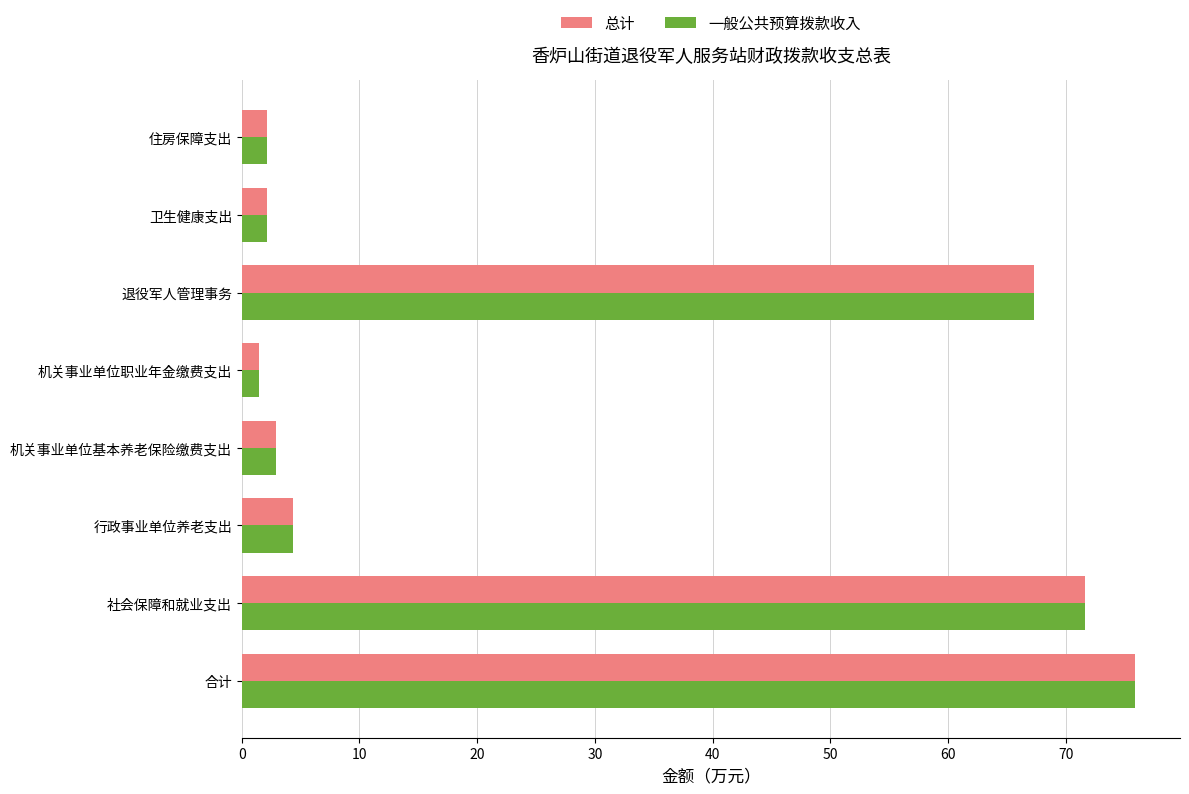

How many values in the 总计 series are below 4?

4